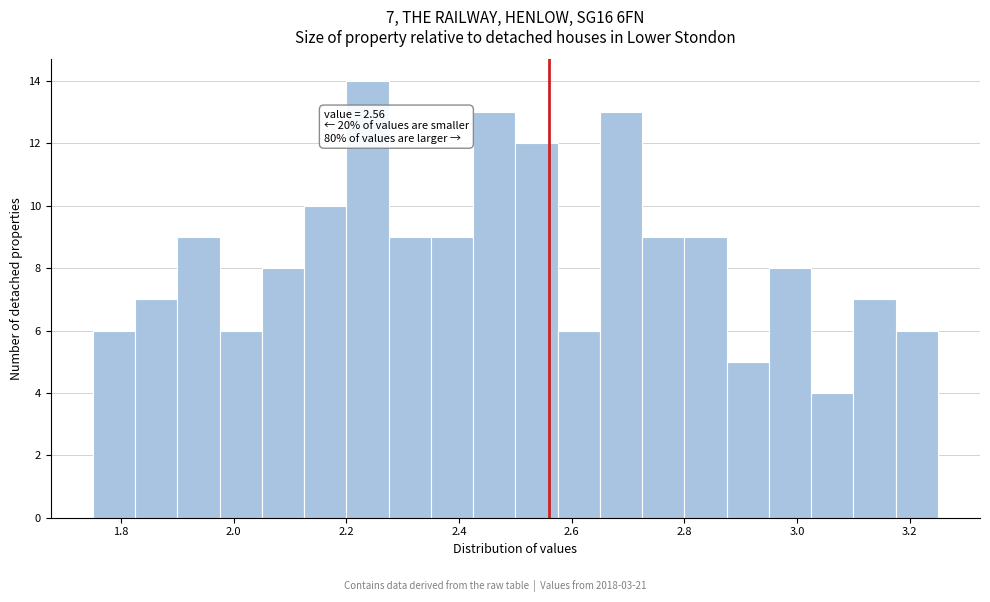

Read against the x-axis, roughly where is the centre of the tallest bar?

2.24